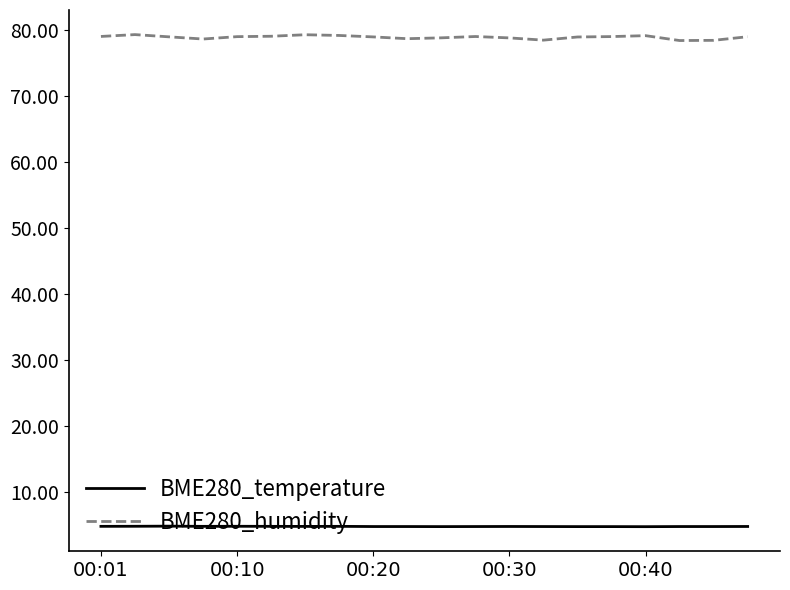

True or false: BME280_temperature and BME280_humidity cross at least once.

False